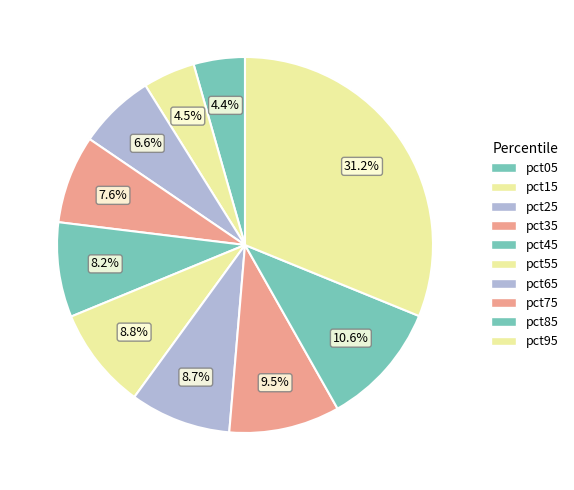

Which category has the biggest portion of the pie?

pct95